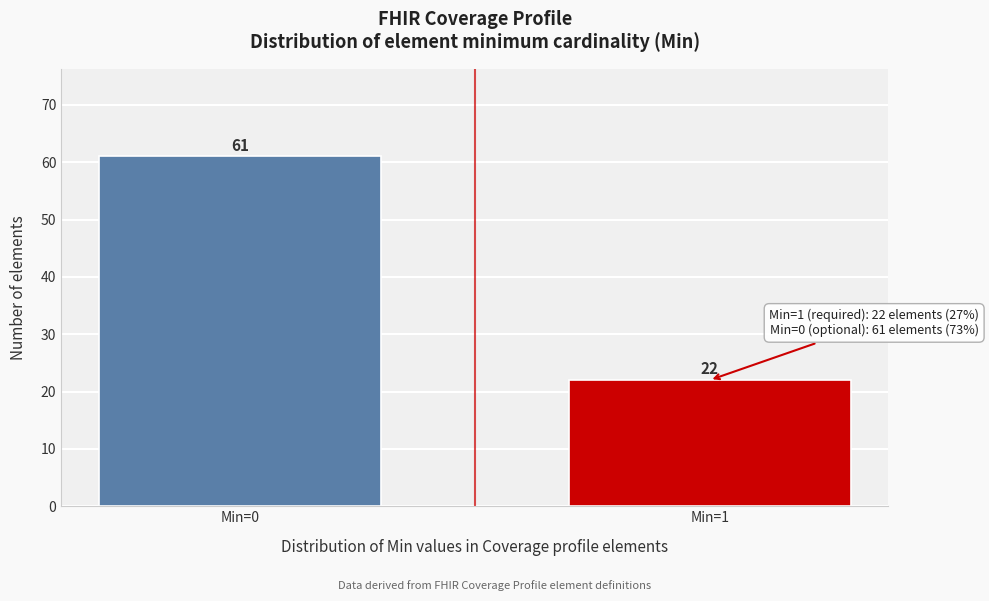

Reading right to left, extract all data points from this chart.

22	61